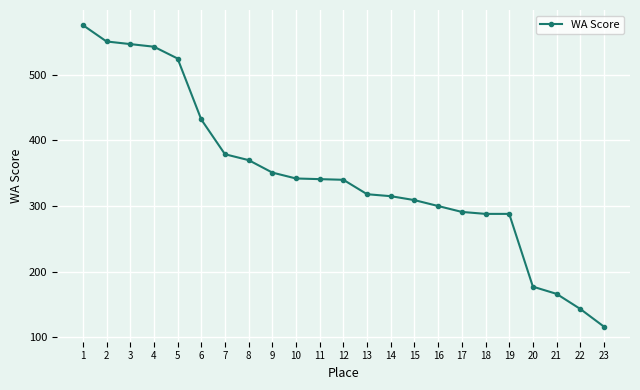

Does the chart display data point markers on the line(s)?

Yes